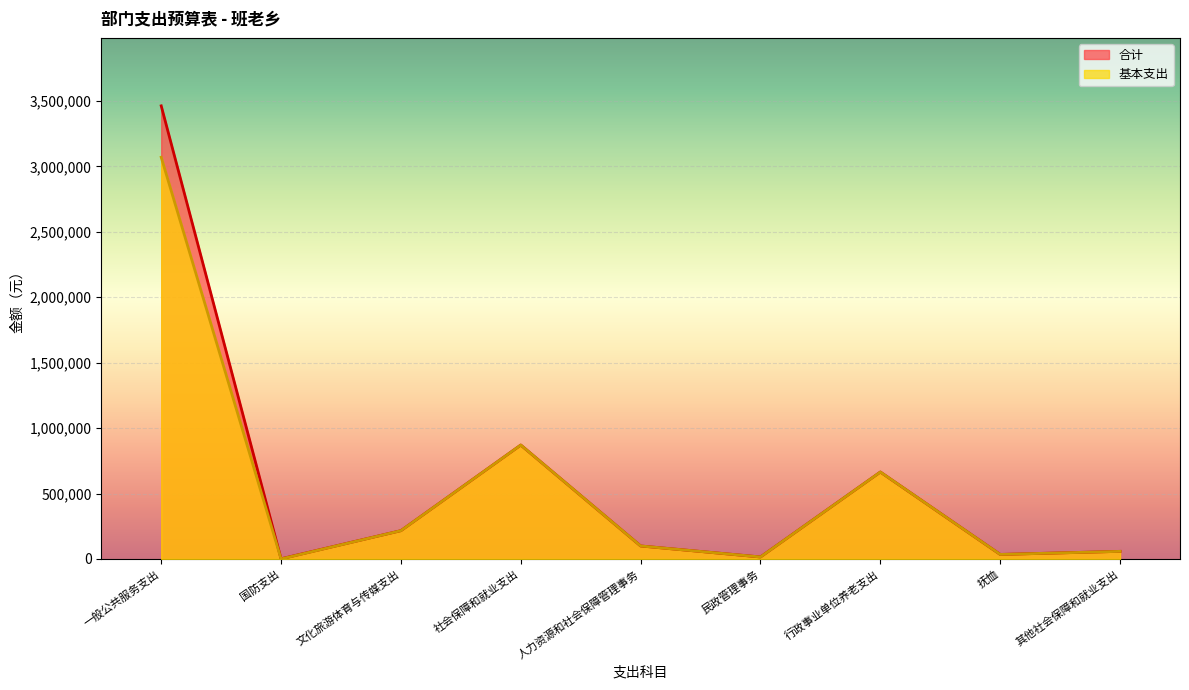

What is the difference between the second highest and minimum values in the 基本支出 series?

870446.6